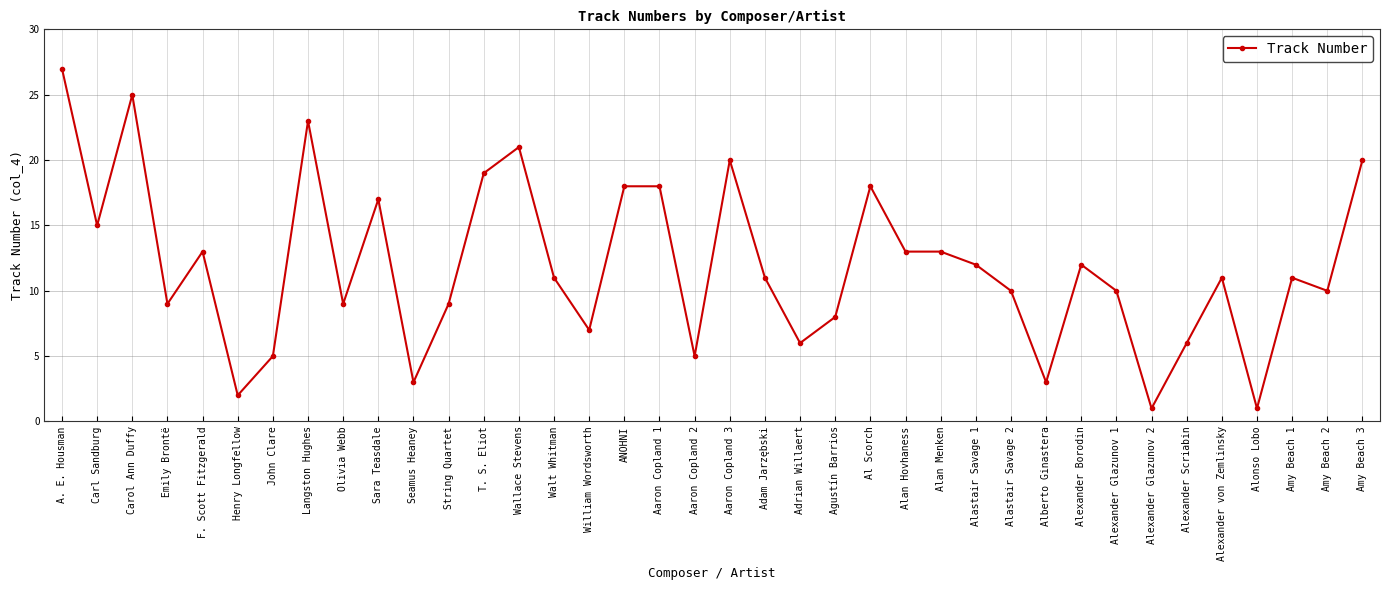

What is the difference between the second highest and minimum values?

24